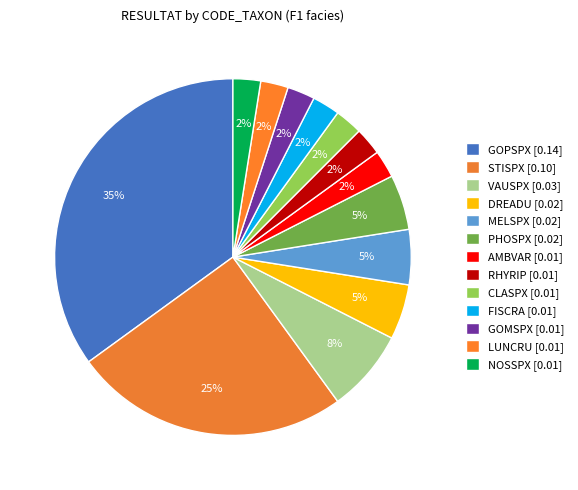

What percentage is NOT represented by GOMSPX?

97.5%